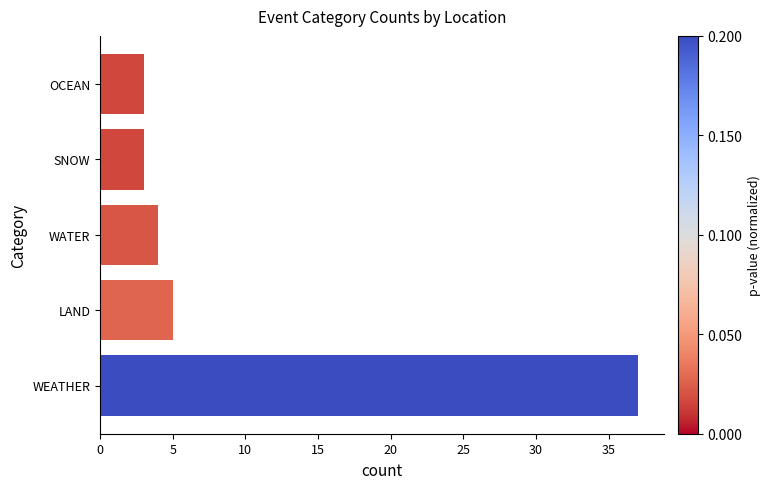

True or false: the data shows 1 at OCEAN.

False